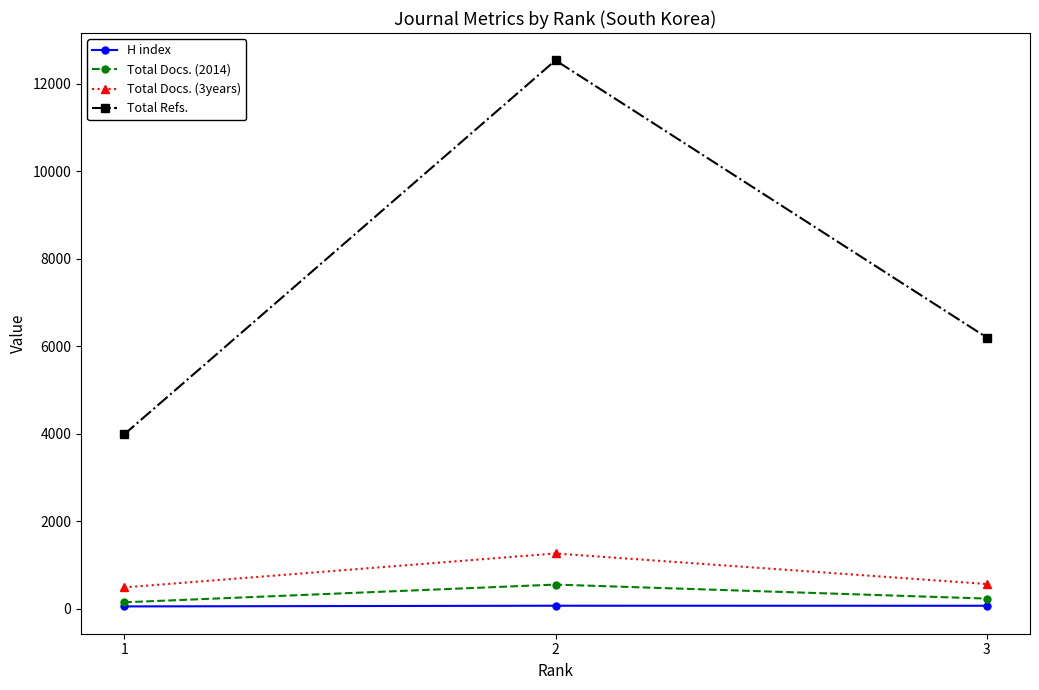

Which series has the largest total across all categories?

Total Refs.